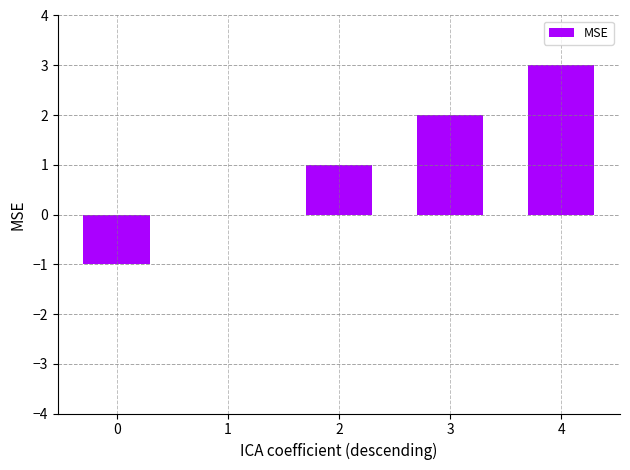

The chart shows a value of 2 at 1. True or false?

False